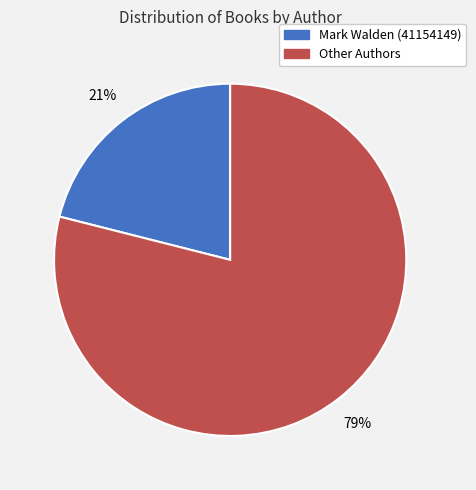

Does any single category account for the majority?

Yes